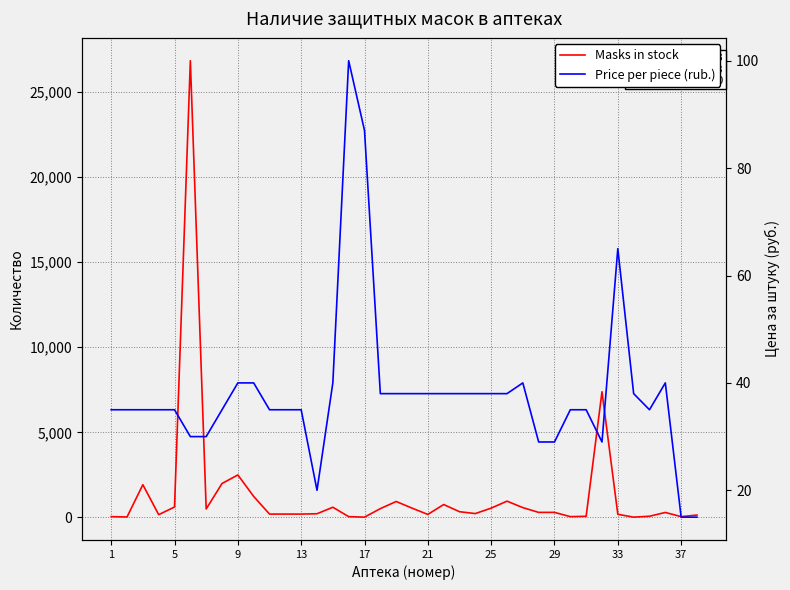

Is the value of Masks in stock at 23 greater than the value of Price per piece (rub.) at 21?

Yes